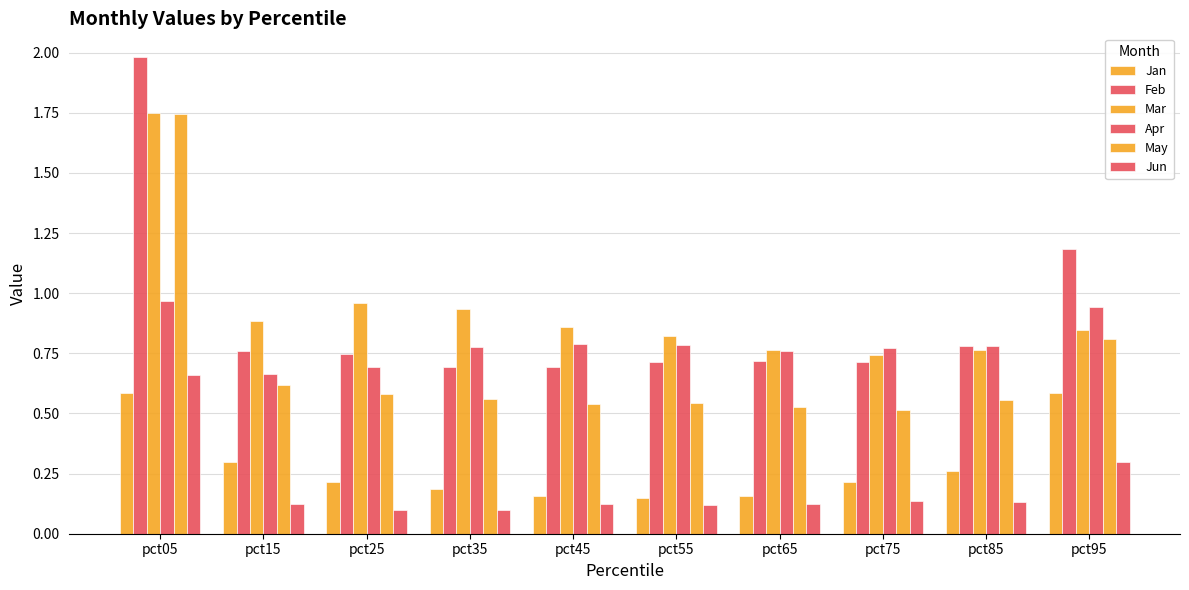

What is the total value across all series at pct75?

3.1